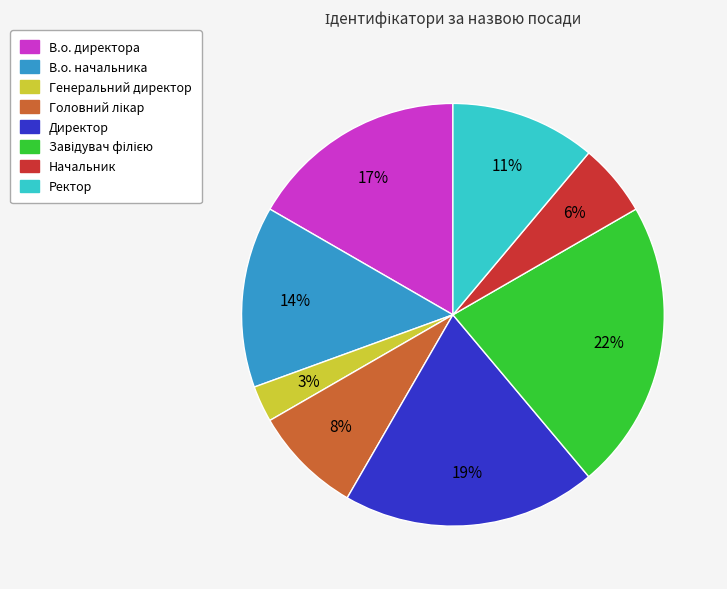

Combined, do Директор and Ректор account for over 50%?

No